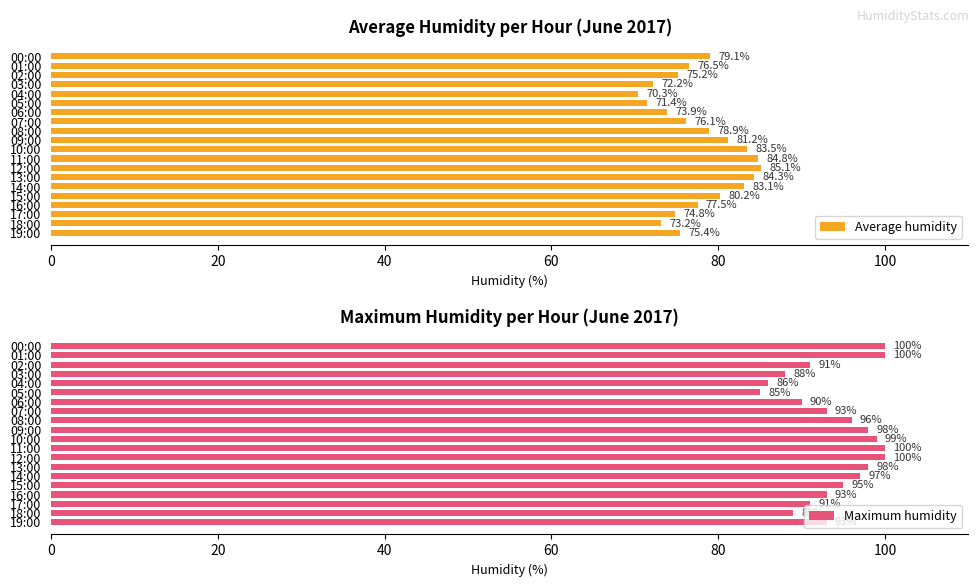

At which label does Maximum humidity reach its minimum?

05:00